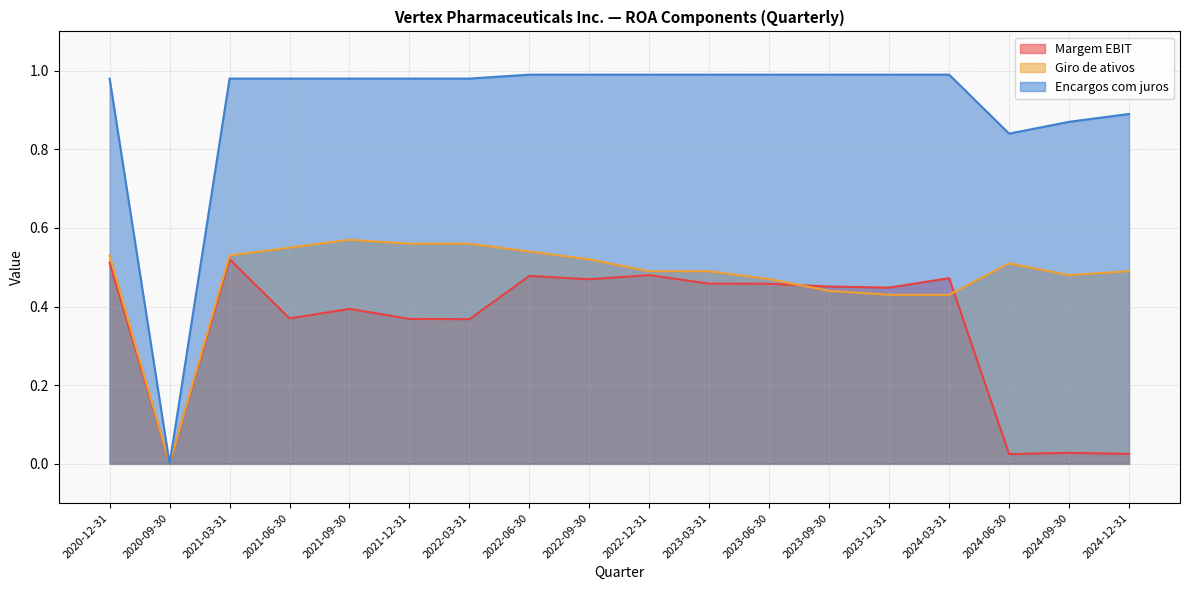

Which series has the largest range (max minus min)?

Encargos com juros